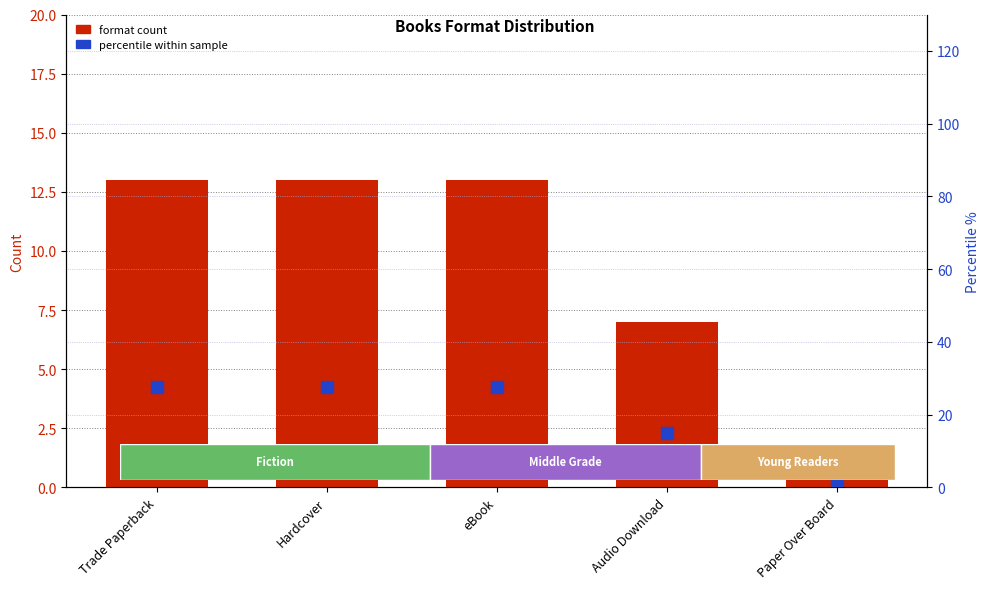

At which category is the sum across all series the highest?

Trade Paperback